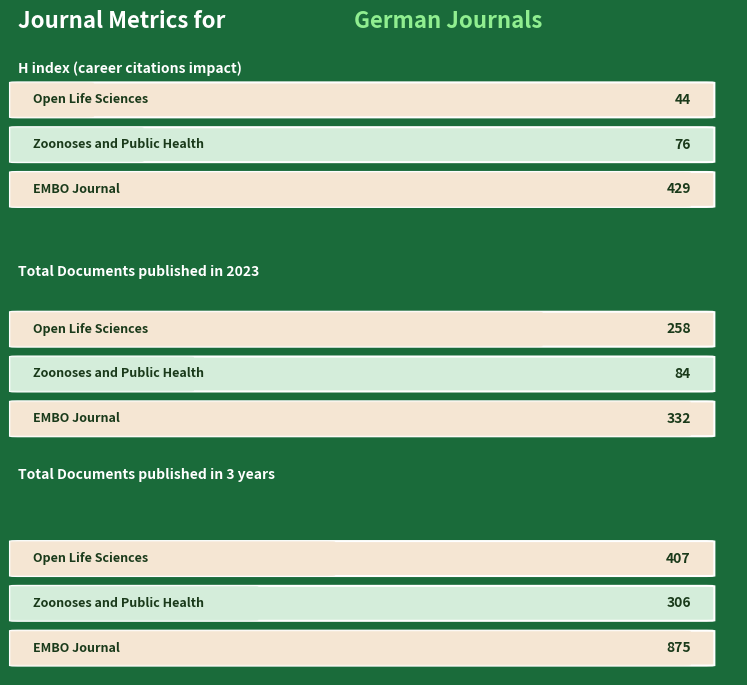

Which series has the largest range (max minus min)?

Total Docs. (3years)